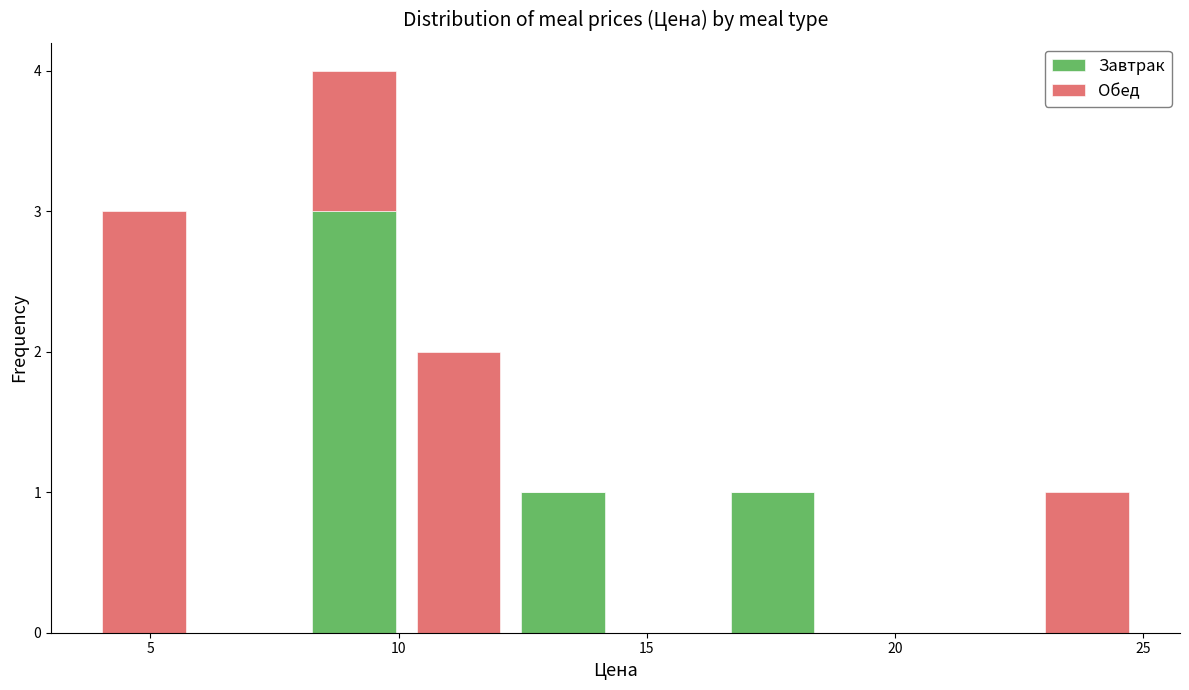

Reading left to right, transcribe this chart: for each stacked bar, give the range it covers on the x-axis and its total height. Neither the bar edges nor the heights are printed on the chart, so give them approximately, as read against the axes.

4.0 to 6.0: 3
6.0 to 8.0: 0
8.0 to 10.0: 4
10.0 to 12.5: 2
12.5 to 14.5: 1
14.5 to 16.5: 0
16.5 to 18.5: 1
18.5 to 20.5: 0
20.5 to 23.0: 0
23.0 to 25.0: 1